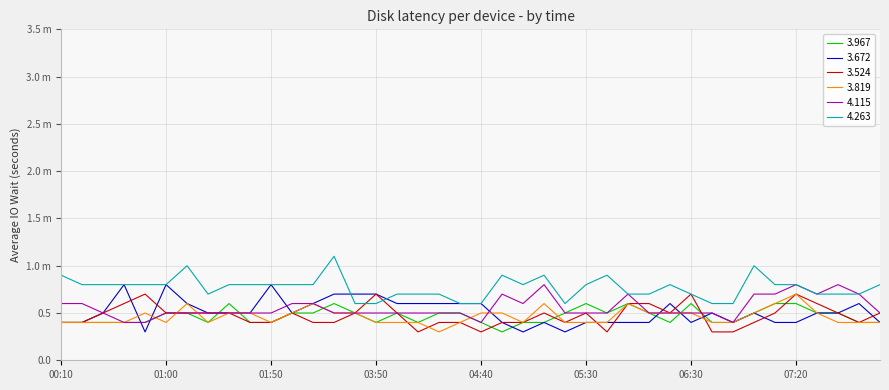

Reading left to right, list all the values displayed in this chart.

3.967: 00:10=0.4	00:20=0.4	00:30=0.4	00:40=0.4	00:50=0.4	01:00=0.5	01:10=0.5	01:20=0.4	01:30=0.6	01:40=0.4	01:50=0.4	02:00=0.5	02:10=0.5	03:00=0.6	03:40=0.5	03:50=0.4	04:00=0.5	04:10=0.4	04:20=0.5	04:30=0.5	04:40=0.4	04:50=0.3	05:00=0.4	05:10=0.4	05:20=0.5	05:30=0.6	05:40=0.5	06:00=0.6	06:10=0.5	06:20=0.4	06:30=0.6	06:40=0.4	06:50=0.4	07:00=0.5	07:10=0.6	07:20=0.6	07:30=0.5	07:40=0.5	07:50=0.4	08:00=0.4
3.672: 00:10=0.4	00:20=0.4	00:30=0.5	00:40=0.8	00:50=0.3	01:00=0.8	01:10=0.6	01:20=0.5	01:30=0.5	01:40=0.5	01:50=0.8	02:00=0.5	02:10=0.6	03:00=0.7	03:40=0.7	03:50=0.7	04:00=0.6	04:10=0.6	04:20=0.6	04:30=0.6	04:40=0.6	04:50=0.4	05:00=0.3	05:10=0.4	05:20=0.3	05:30=0.4	05:40=0.4	06:00=0.4	06:10=0.4	06:20=0.6	06:30=0.4	06:40=0.5	06:50=0.4	07:00=0.5	07:10=0.4	07:20=0.4	07:30=0.5	07:40=0.5	07:50=0.6	08:00=0.4
3.524: 00:10=0.4	00:20=0.4	00:30=0.5	00:40=0.6	00:50=0.7	01:00=0.5	01:10=0.5	01:20=0.5	01:30=0.5	01:40=0.4	01:50=0.4	02:00=0.5	02:10=0.4	03:00=0.4	03:40=0.5	03:50=0.7	04:00=0.5	04:10=0.3	04:20=0.4	04:30=0.4	04:40=0.3	04:50=0.4	05:00=0.4	05:10=0.5	05:20=0.4	05:30=0.5	05:40=0.3	06:00=0.6	06:10=0.6	06:20=0.5	06:30=0.7	06:40=0.3	06:50=0.3	07:00=0.4	07:10=0.5	07:20=0.7	07:30=0.6	07:40=0.5	07:50=0.4	08:00=0.5
3.819: 00:10=0.4	00:20=0.4	00:30=0.4	00:40=0.4	00:50=0.5	01:00=0.4	01:10=0.6	01:20=0.4	01:30=0.5	01:40=0.5	01:50=0.4	02:00=0.5	02:10=0.6	03:00=0.5	03:40=0.5	03:50=0.4	04:00=0.4	04:10=0.4	04:20=0.3	04:30=0.4	04:40=0.5	04:50=0.5	05:00=0.4	05:10=0.6	05:20=0.4	05:30=0.4	05:40=0.4	06:00=0.6	06:10=0.5	06:20=0.5	06:30=0.5	06:40=0.4	06:50=0.4	07:00=0.5	07:10=0.6	07:20=0.7	07:30=0.5	07:40=0.4	07:50=0.4	08:00=0.4
4.115: 00:10=0.6	00:20=0.6	00:30=0.5	00:40=0.4	00:50=0.4	01:00=0.5	01:10=0.5	01:20=0.5	01:30=0.5	01:40=0.5	01:50=0.5	02:00=0.6	02:10=0.6	03:00=0.5	03:40=0.5	03:50=0.5	04:00=0.5	04:10=0.5	04:20=0.5	04:30=0.5	04:40=0.4	04:50=0.7	05:00=0.6	05:10=0.8	05:20=0.5	05:30=0.5	05:40=0.5	06:00=0.7	06:10=0.5	06:20=0.5	06:30=0.5	06:40=0.5	06:50=0.4	07:00=0.7	07:10=0.7	07:20=0.8	07:30=0.7	07:40=0.8	07:50=0.7	08:00=0.5
4.263: 00:10=0.9	00:20=0.8	00:30=0.8	00:40=0.8	00:50=0.8	01:00=0.8	01:10=1.0	01:20=0.7	01:30=0.8	01:40=0.8	01:50=0.8	02:00=0.8	02:10=0.8	03:00=1.1	03:40=0.6	03:50=0.6	04:00=0.7	04:10=0.7	04:20=0.7	04:30=0.6	04:40=0.6	04:50=0.9	05:00=0.8	05:10=0.9	05:20=0.6	05:30=0.8	05:40=0.9	06:00=0.7	06:10=0.7	06:20=0.8	06:30=0.7	06:40=0.6	06:50=0.6	07:00=1.0	07:10=0.8	07:20=0.8	07:30=0.7	07:40=0.7	07:50=0.7	08:00=0.8